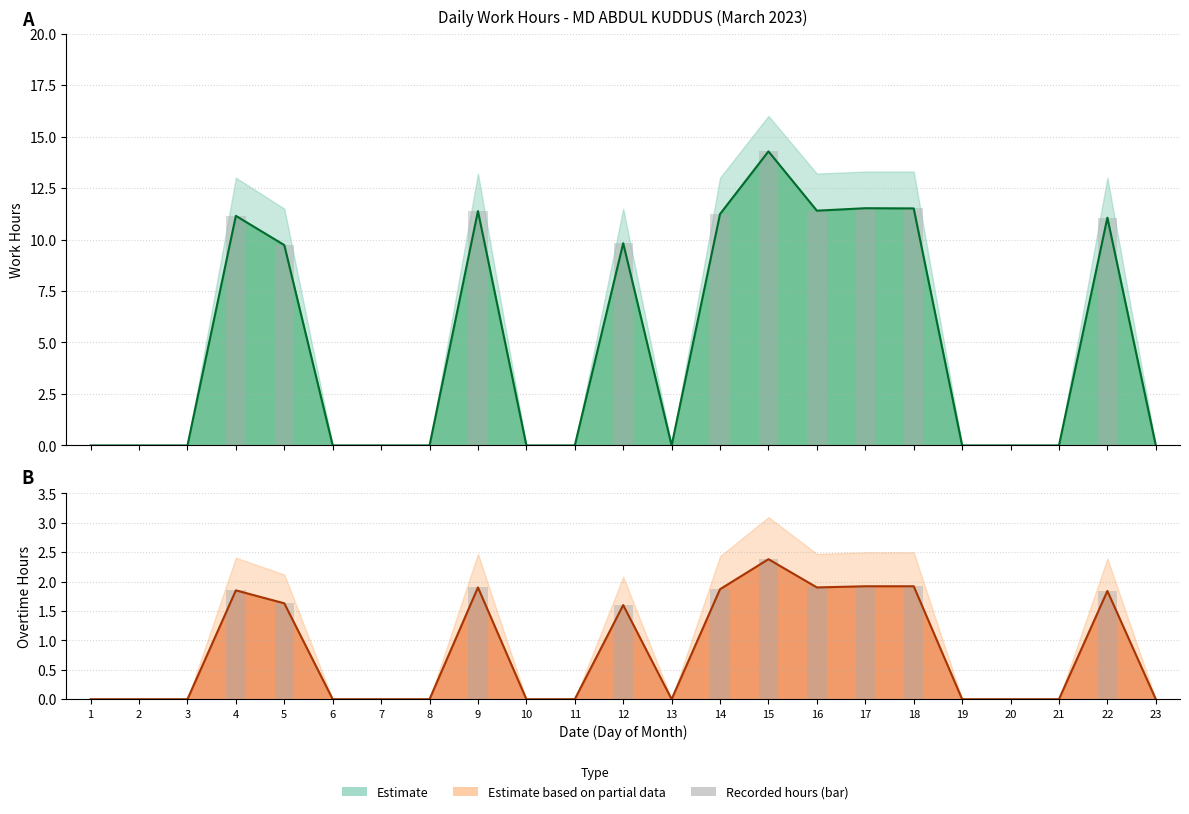

What is the sum of the values at 12 and 5?

19.6